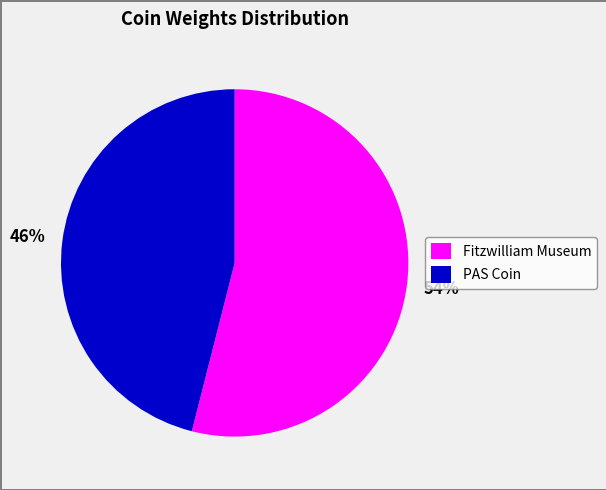

Which slice represents more than half of the pie?

Fitzwilliam Museum